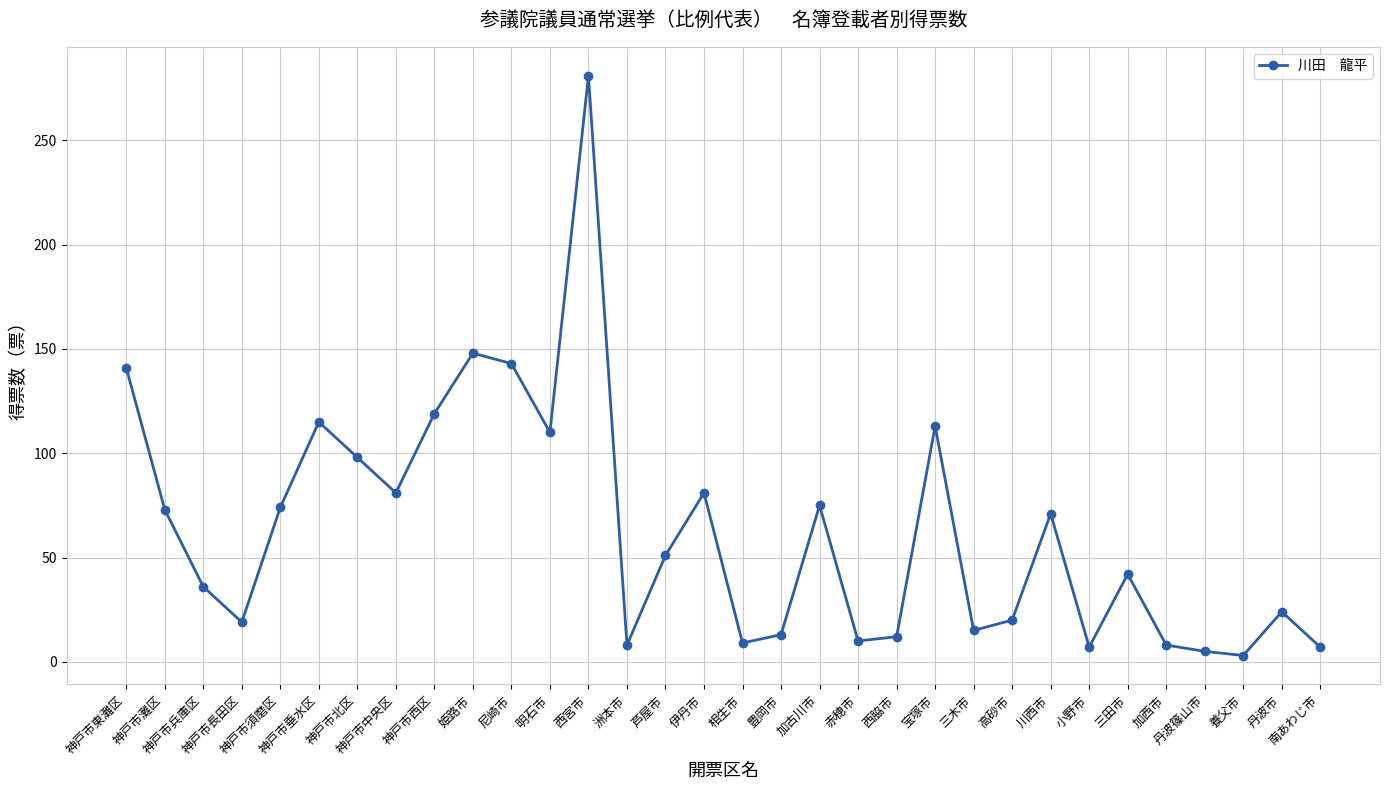

What is the value of the 12th point from the left?

110